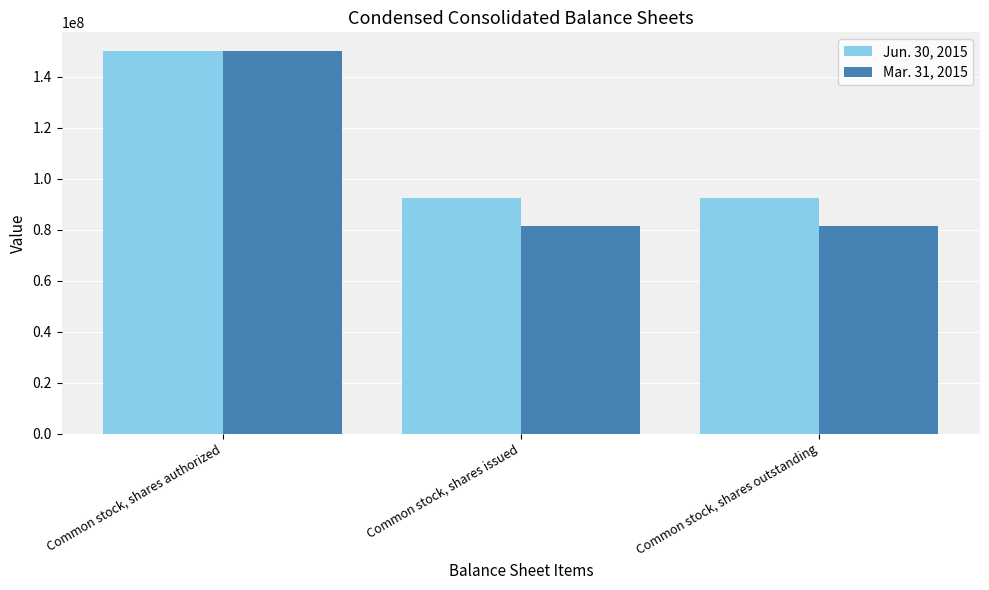

Which series has the largest total across all categories?

Jun. 30, 2015